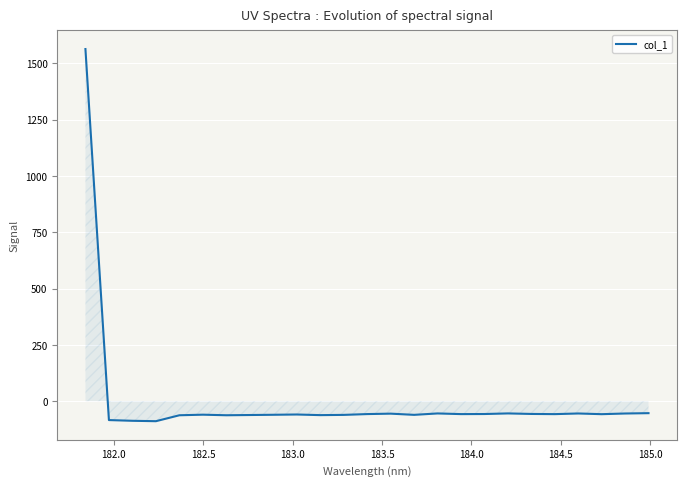

What is the maximum value shown in the chart?

1563.3